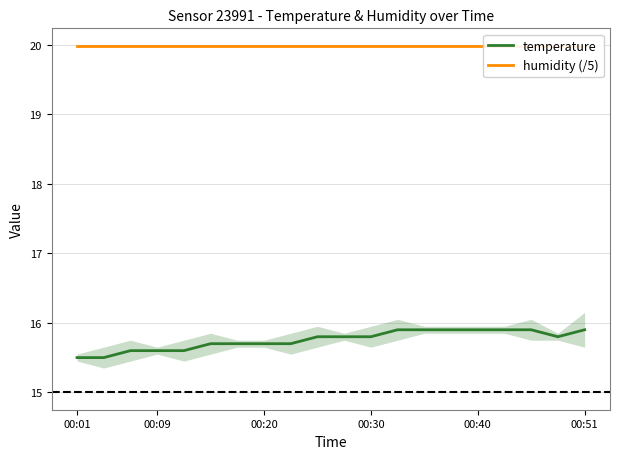

List the series in order of their peak value, lowest first.

temperature, humidity (/5)